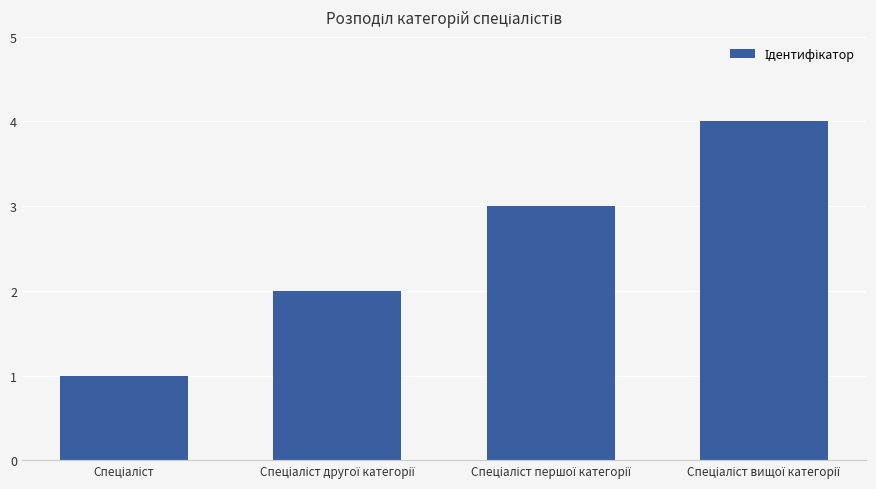

Count the values in the range 2 to 4.

3